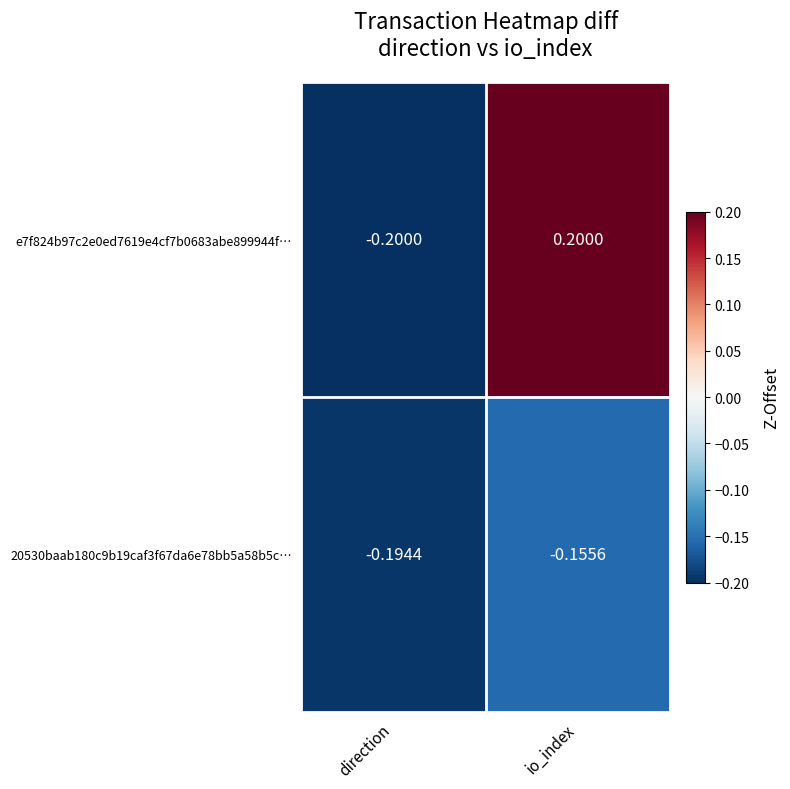

Where does the e7f824b97c2e0ed7619e4cf7b0683abe899944f… series first go above 0?

io_index